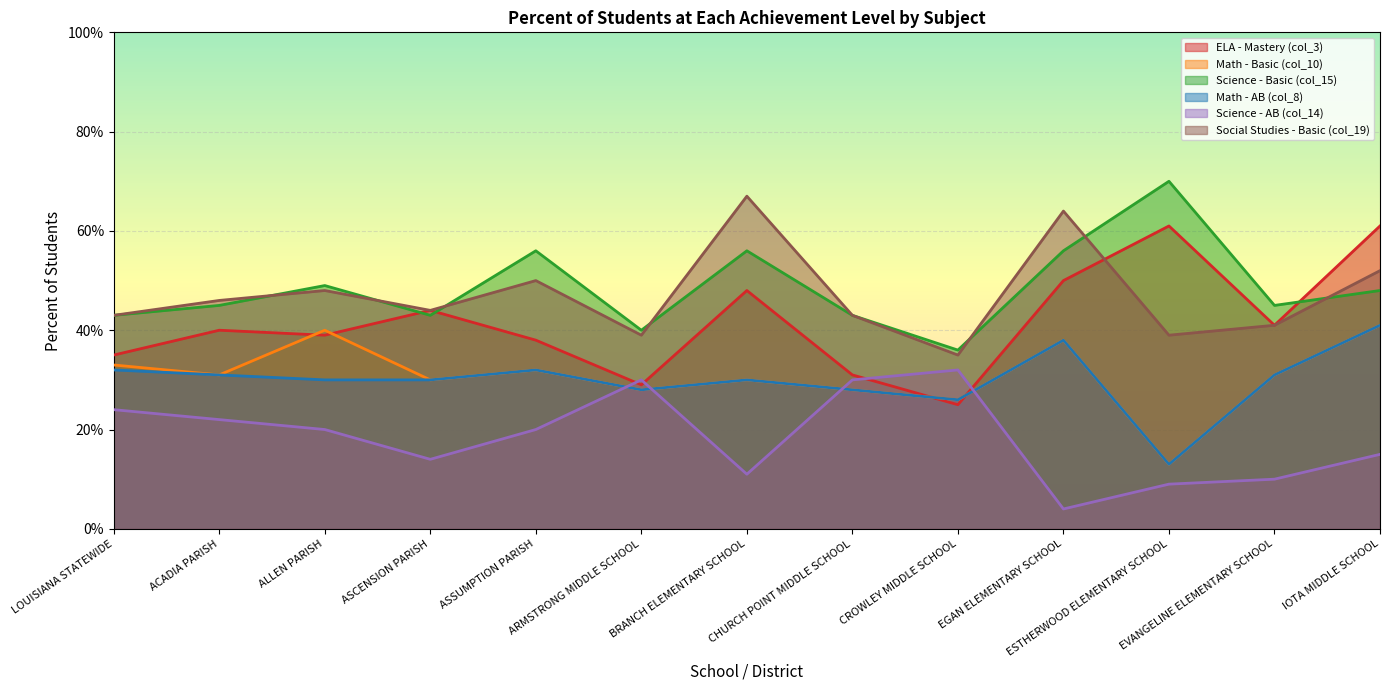

The Science - Basic (col_15) series shows 88 at EGAN ELEMENTARY SCHOOL. True or false?

False